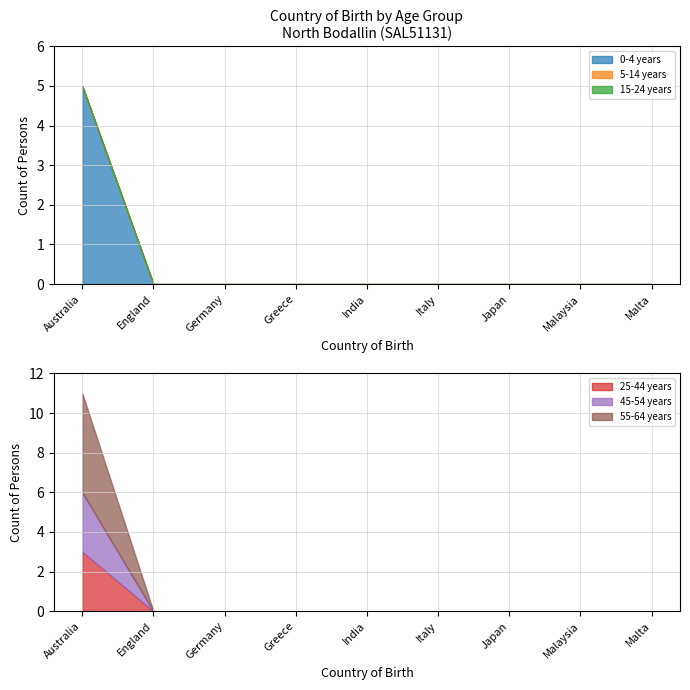

True or false: 5-14 years has more than 0 points higher than both neighbors.

False